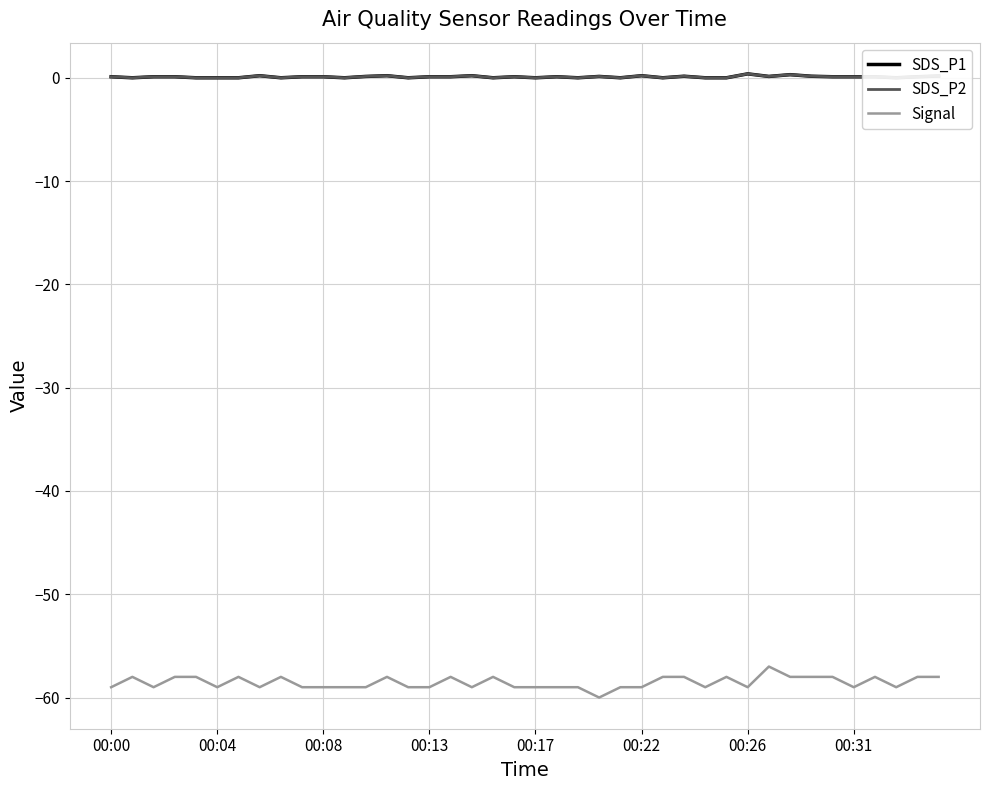

What is the highest value of the Signal series?

-57